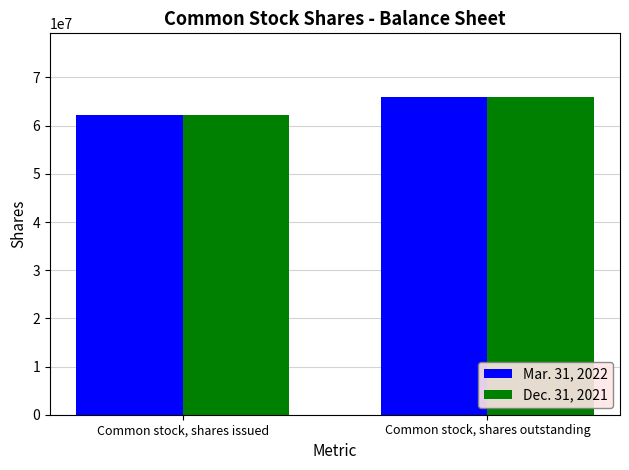

The value of Dec. 31, 2021 at Common stock, shares outstanding is 65968224. True or false?

True